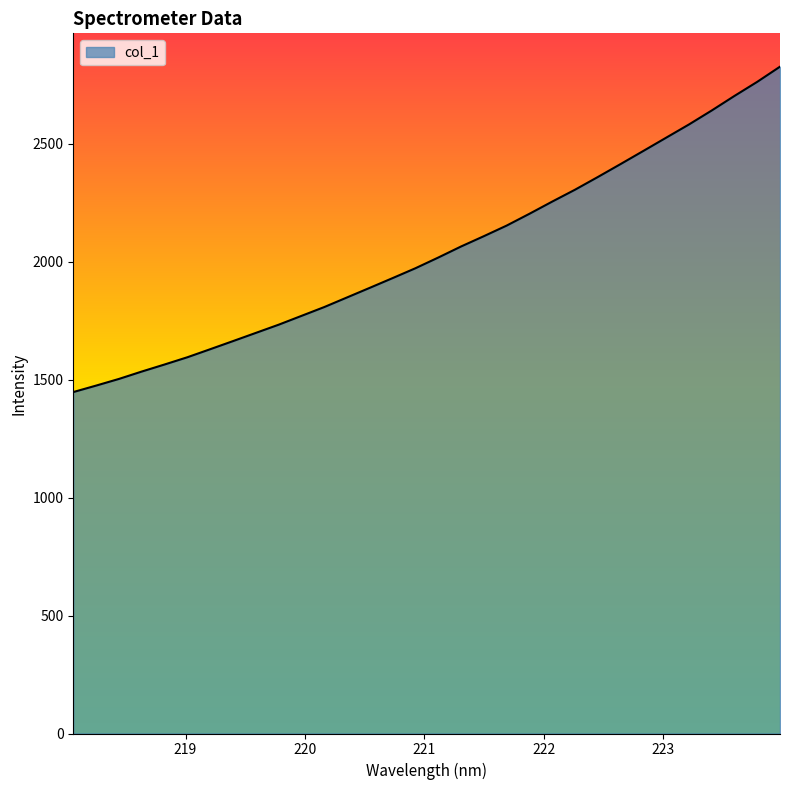

What is the minimum value shown in the chart?

1448.0